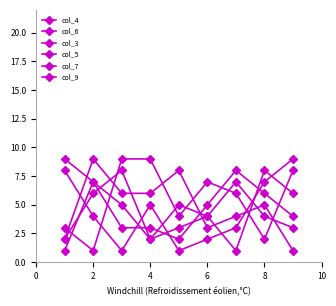

What is the difference between the maximum and minimum values in the col_6 series?

8